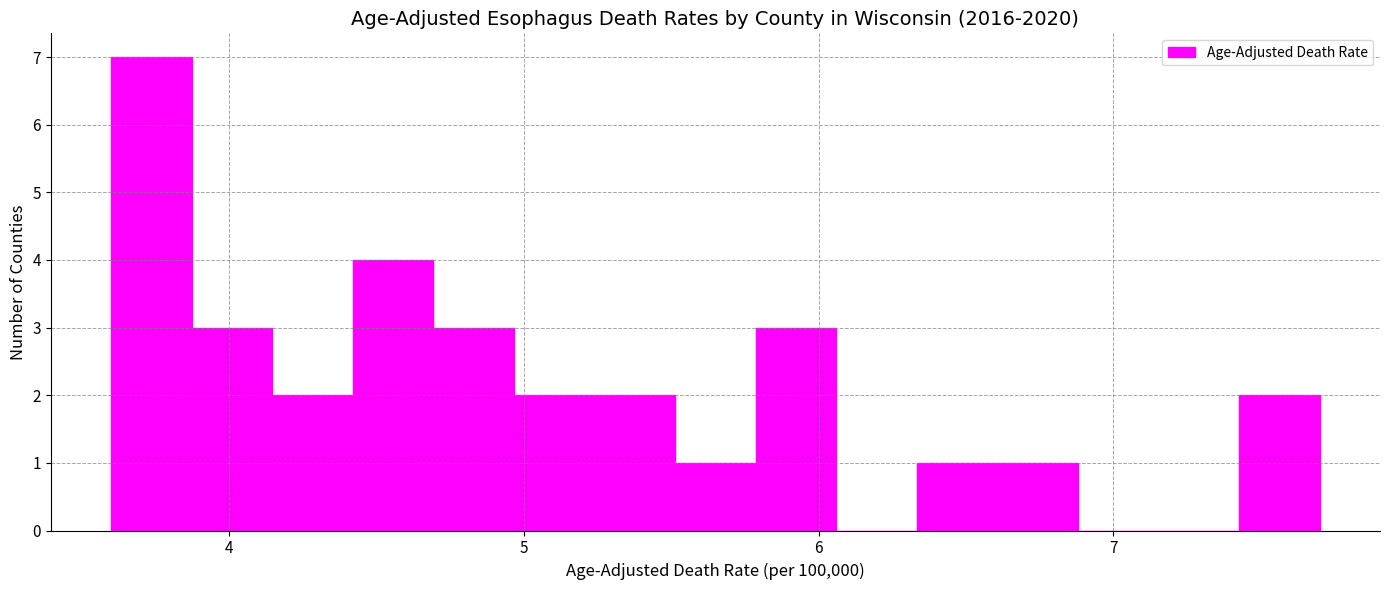

Read against the x-axis, roughly where is the centre of the tallest bar?

3.7